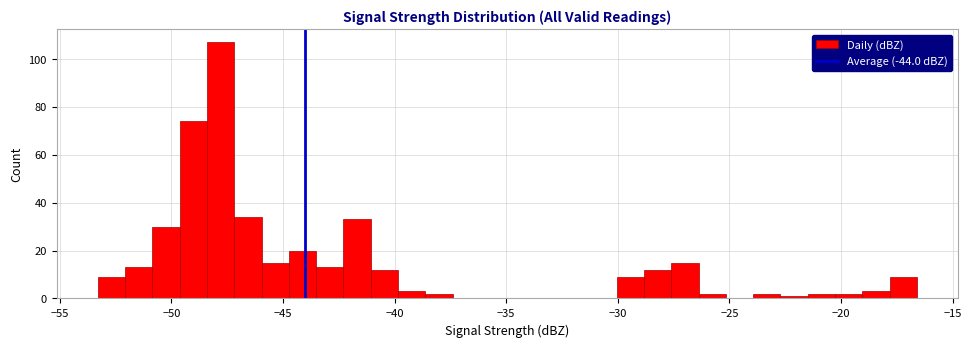

Read against the x-axis, roughly where is the centre of the tallest bar?

-48.0